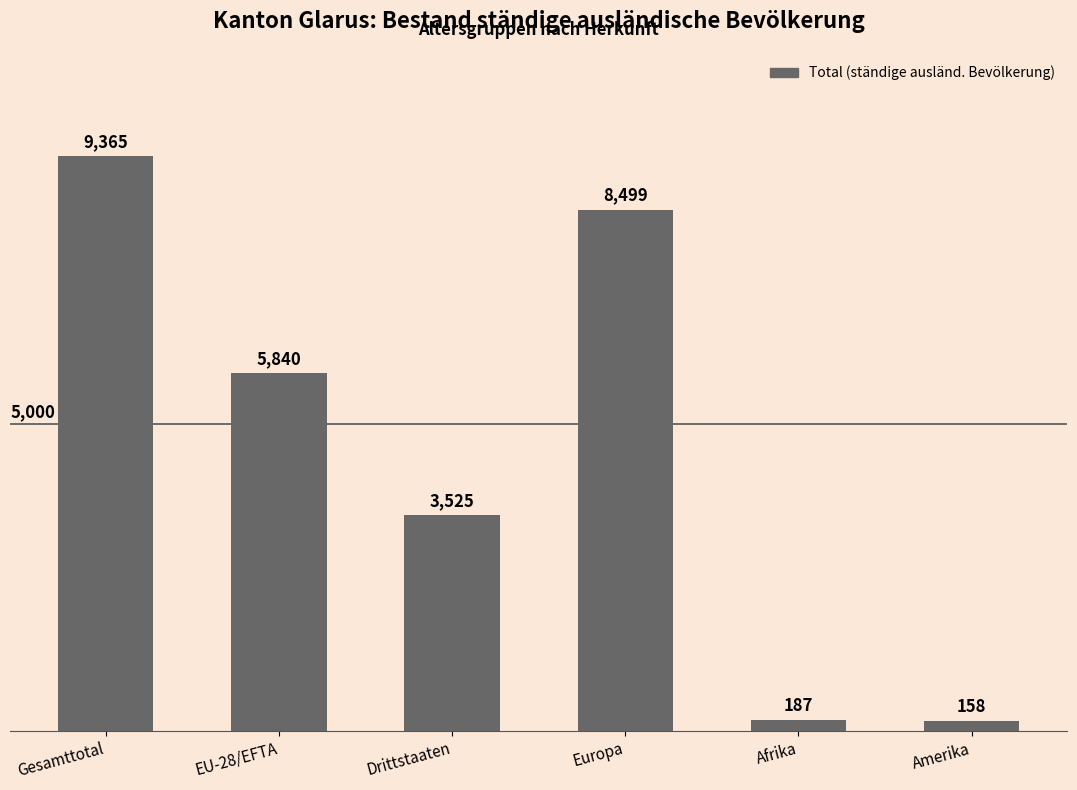

How many data points are less than 5840?

3